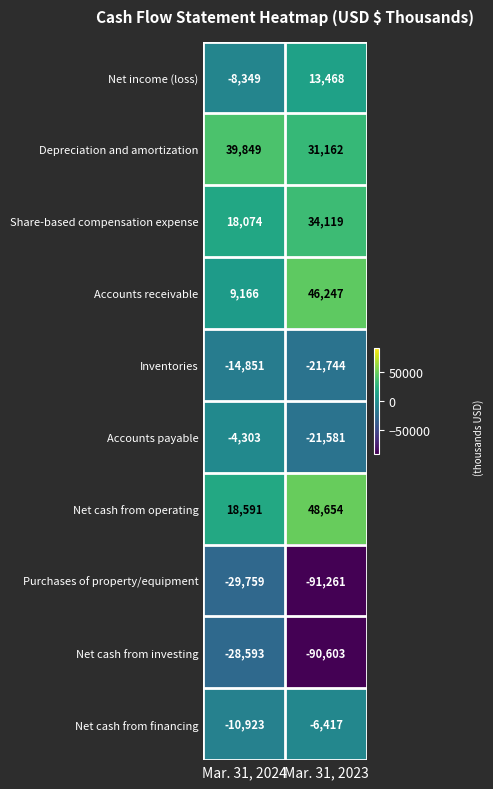

At which label is Share-based compensation expense closest to 26096?

Mar. 31, 2024